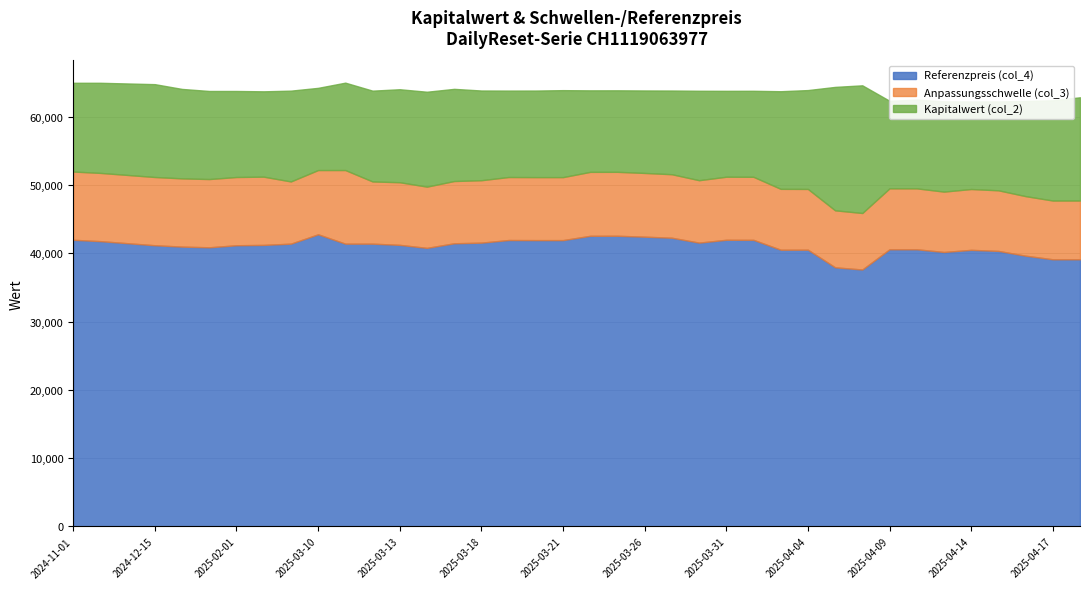

In Kapitalwert (col_2), how many points are higher than both neighbors (excluding endpoints)?

7